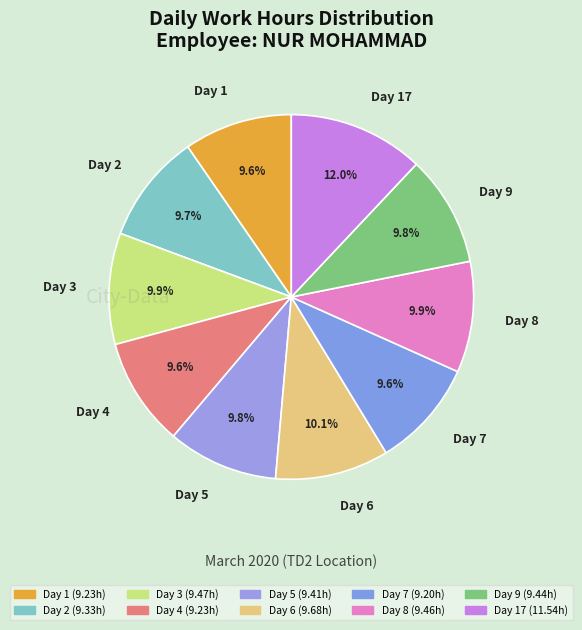

To the nearest percent, what is the difference between the largest and smallest slice percentages?

2%